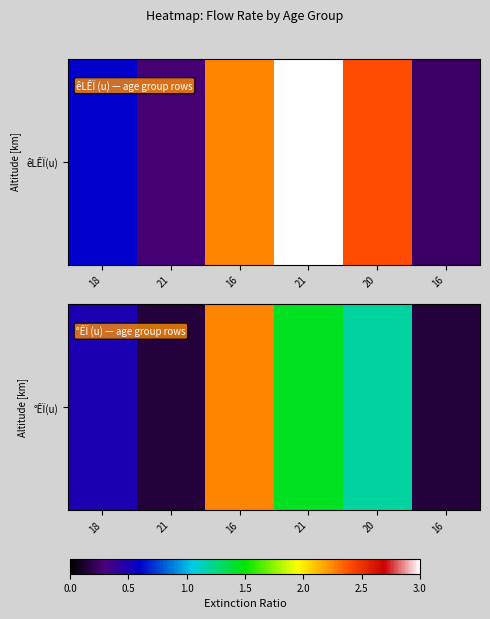

Where is the data nearest to the value 1?

20